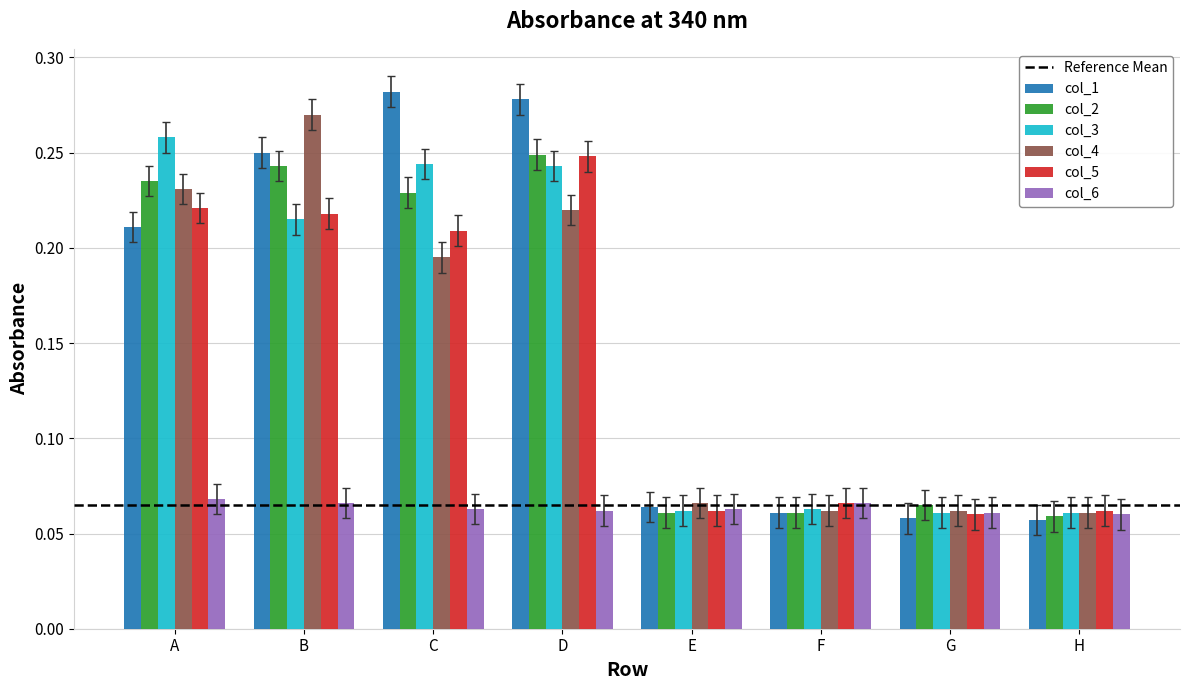

At how many categories does at least one series exceed 0?

8